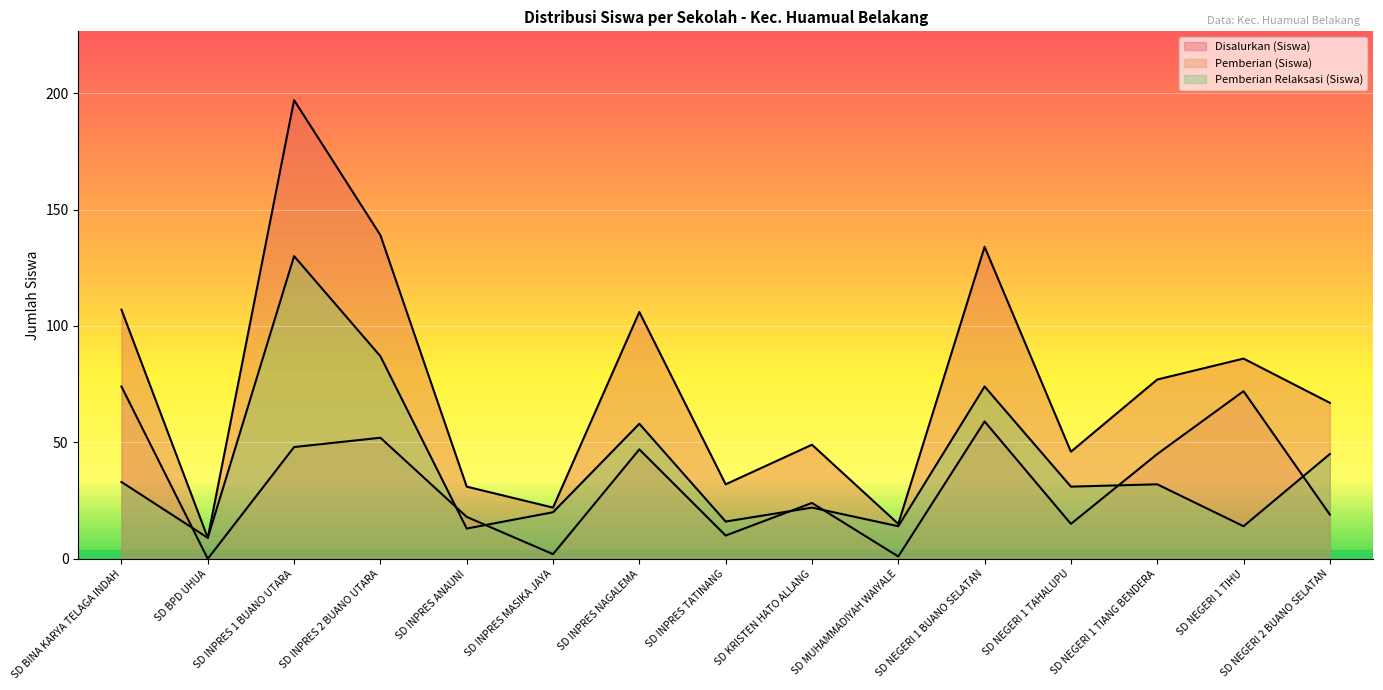

At which category is the sum across all series the highest?

SD INPRES 1 BUANO UTARA